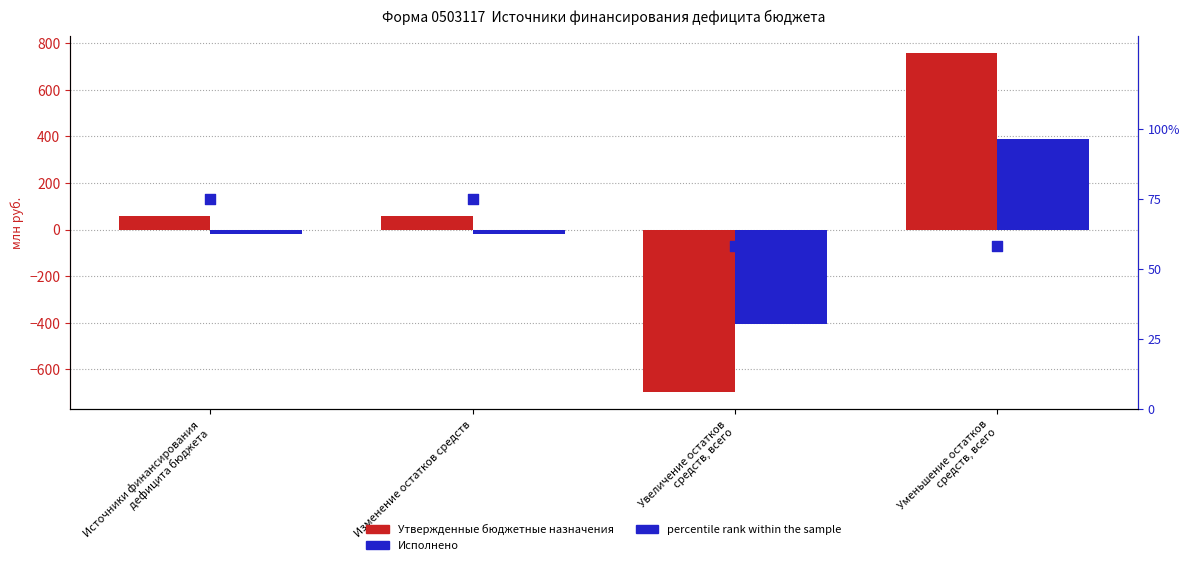

What are all the series names shown in the legend?

Утвержденные бюджетные назначения, Исполнено, percentile rank within the sample